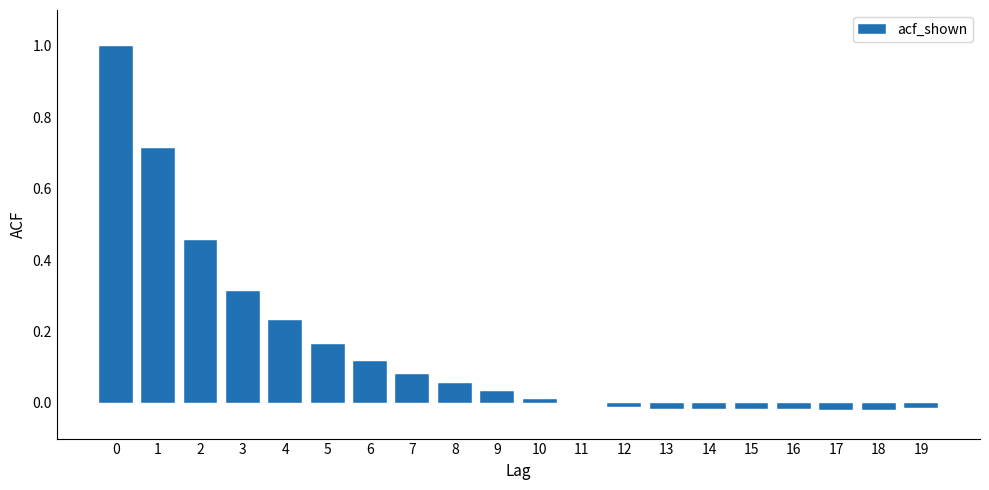

The chart shows a value of -0.0 at 17. True or false?

True